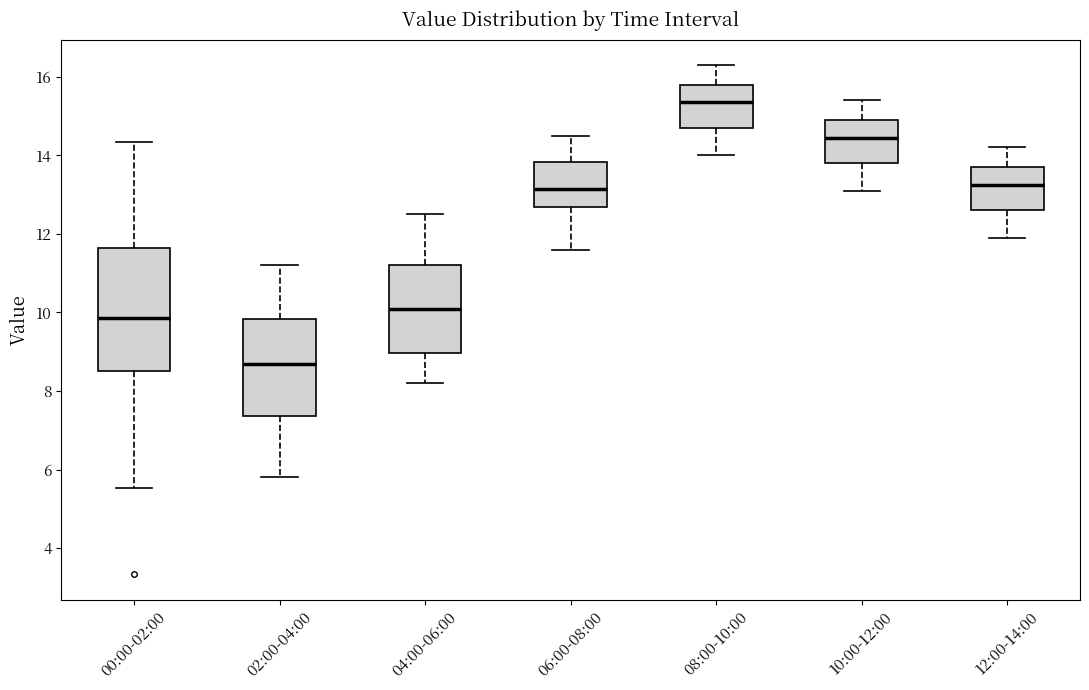

Which box's median line is the lowest?

02:00-04:00